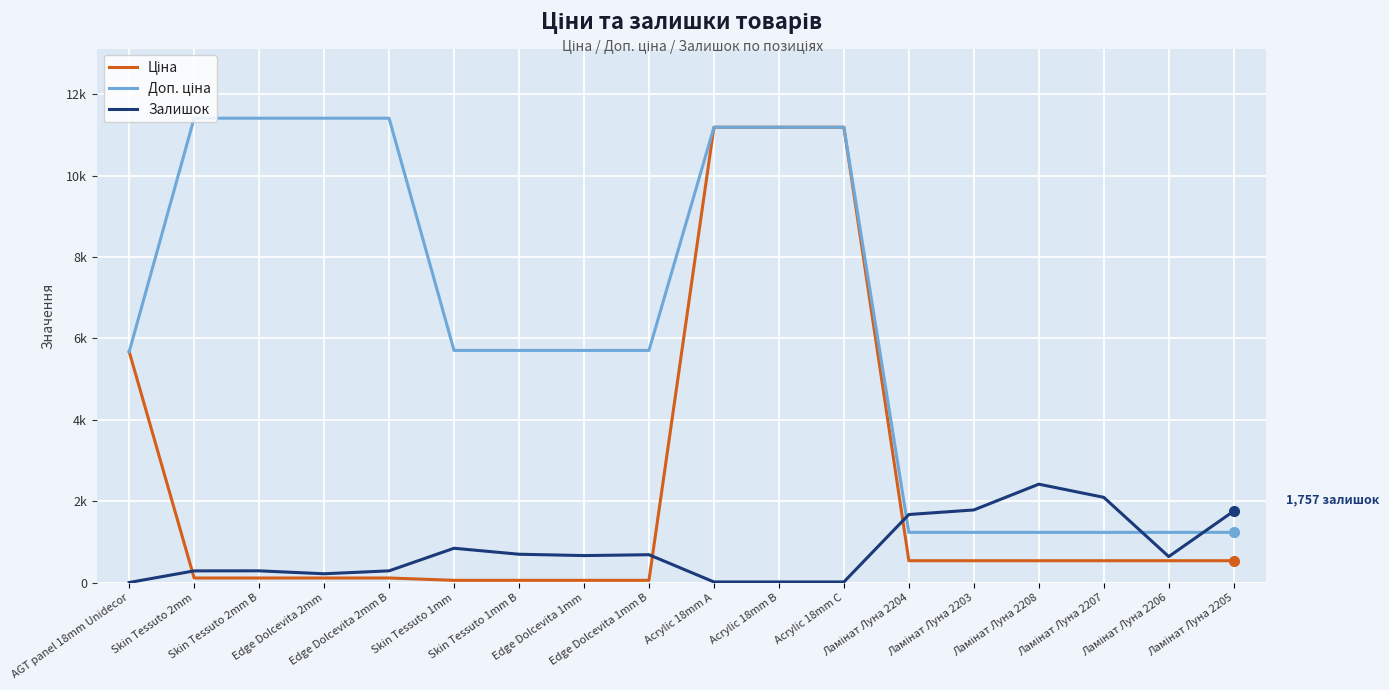

Between Skin Tessuto 2mm B and Ламінат Луна 2208, which is larger?

Ламінат Луна 2208